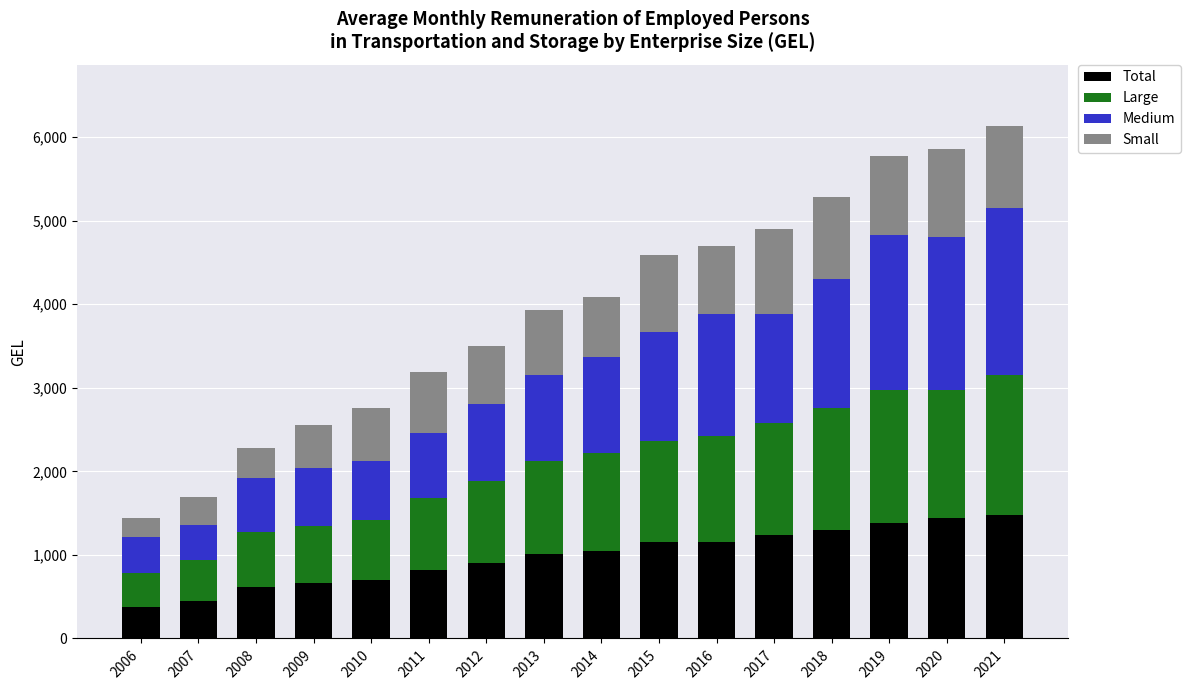

What is the total value across all series at 2020?

5860.3